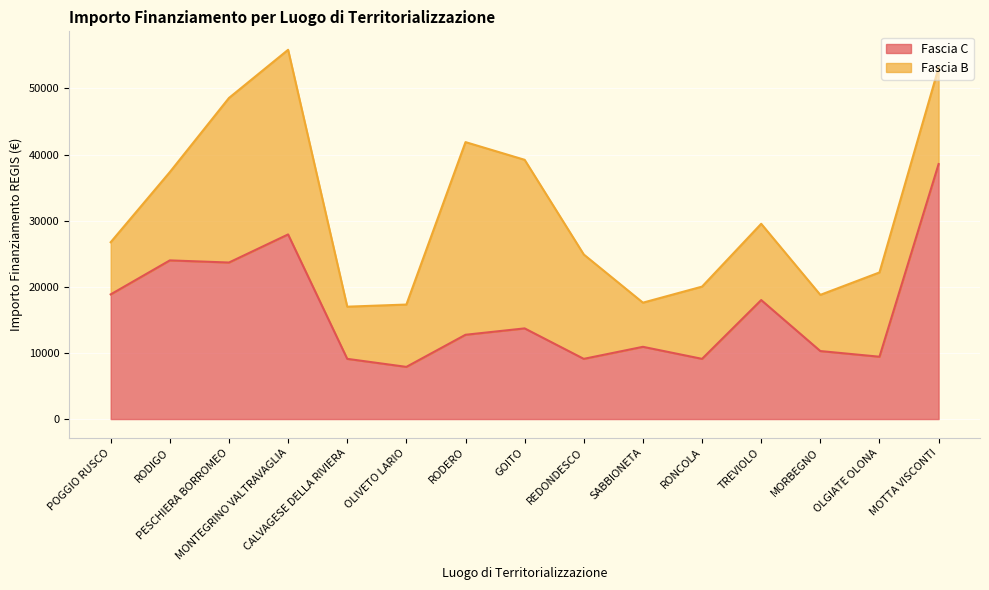

Reading left to right, what are all the values shown in this chart?

POGGIO RUSCO=18854	RODIGO=23996	PESCHIERA BORROMEO=23673	MONTEGRINO VALTRAVAGLIA=27922	CALVAGESE DELLA RIVIERA=9105	OLIVETO LARIO=7891	RODERO=12747	GOITO=13712	REDONDESCO=9105	SABBIONETA=10926	RONCOLA=9105	TREVIOLO=17997	MORBEGNO=10284	OLGIATE OLONA=9427	MOTTA VISCONTI=38565